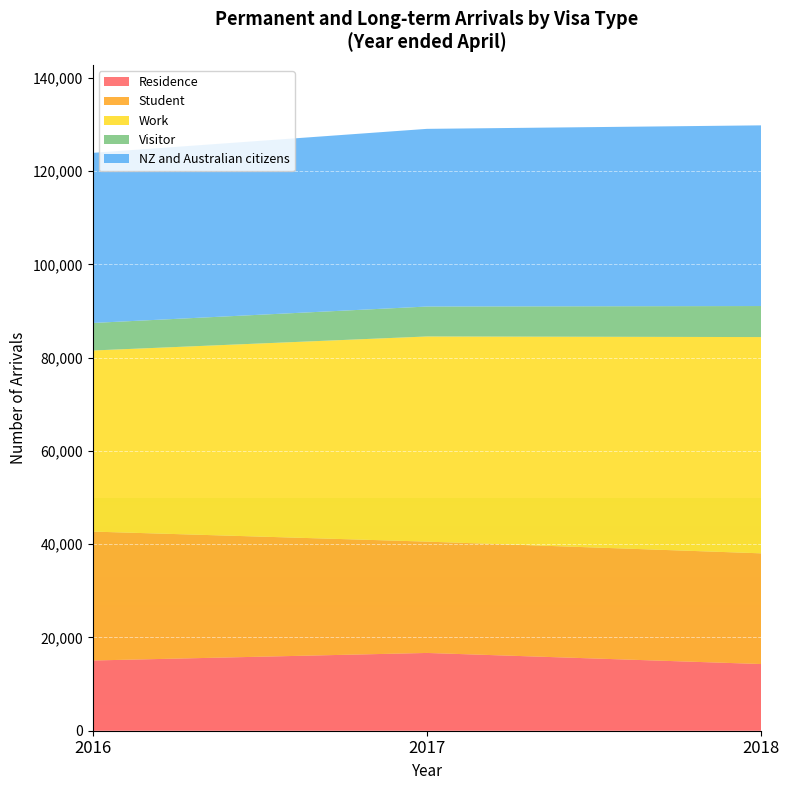

Reading left to right, list all the values displayed in this chart.

Residence: 2016=15058	2017=16678	2018=14300
Student: 2016=27645	2017=23869	2018=23735
Work: 2016=38825	2017=43991	2018=46375
Visitor: 2016=5905	2017=6420	2018=6654
NZ and Australian citizens: 2016=36475	2017=38099	2018=38744